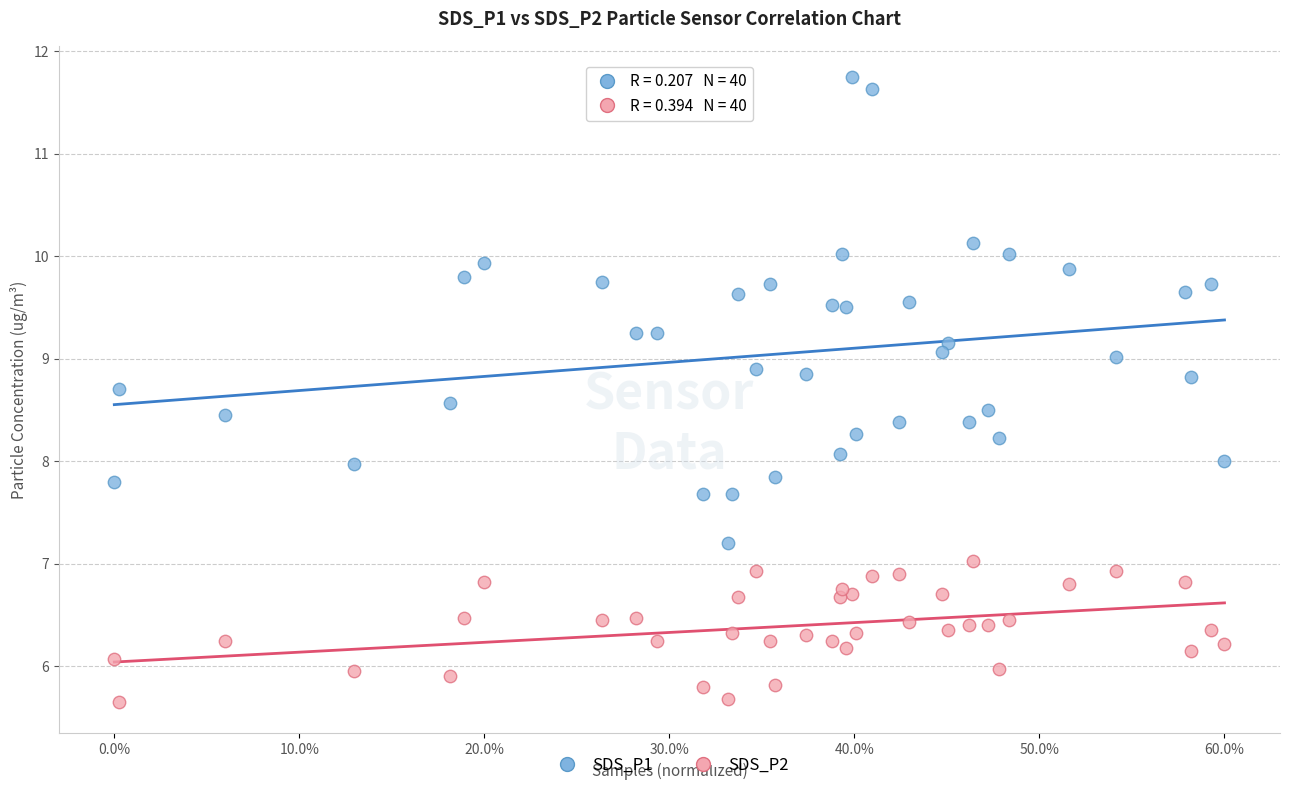

Which series reaches the maximum Y coordinate?

SDS_P1